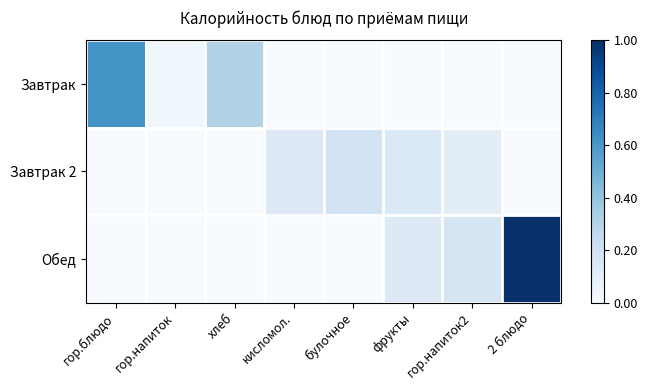

Between булочное and гор.блюдо, which is larger?

гор.блюдо